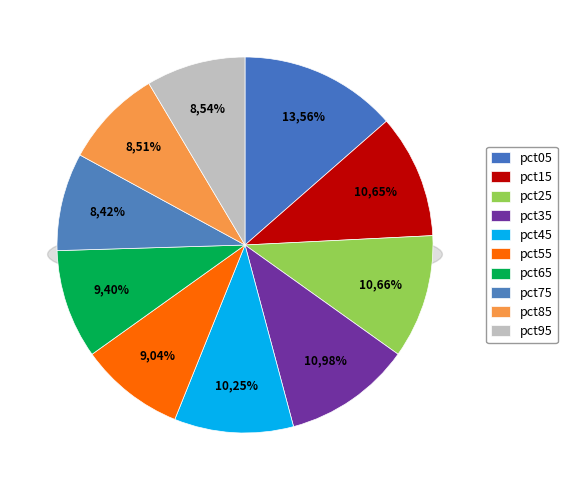

The pct25 slice represents 1% of the pie. True or false?

False